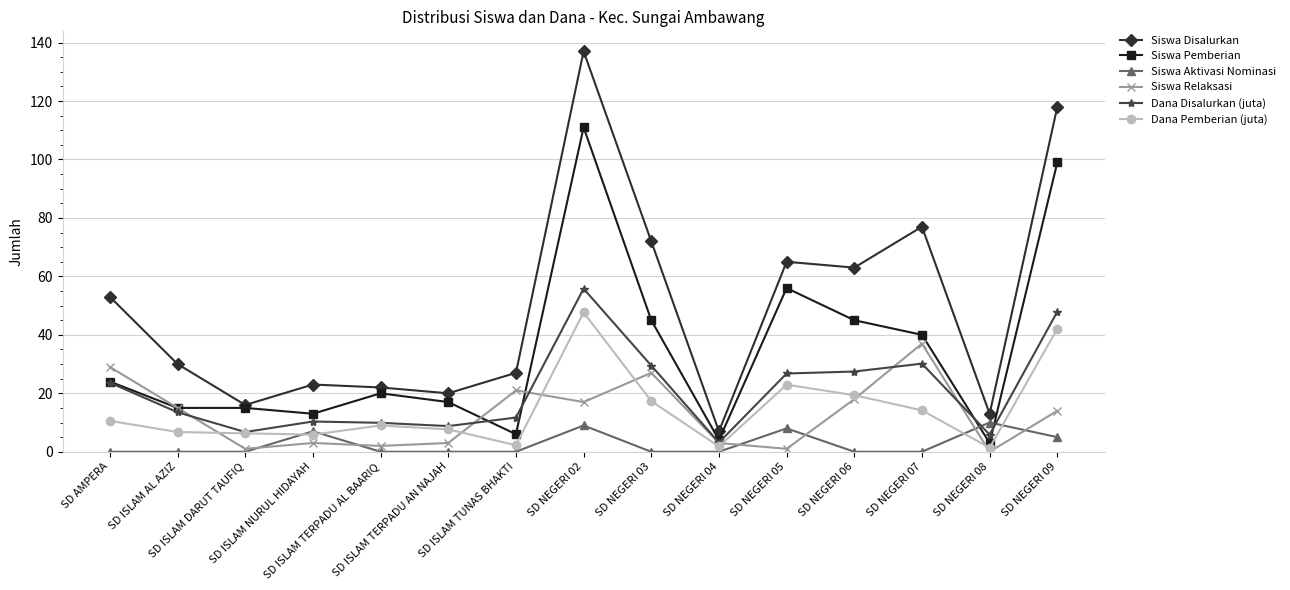

Does the chart display data point markers on the line(s)?

Yes